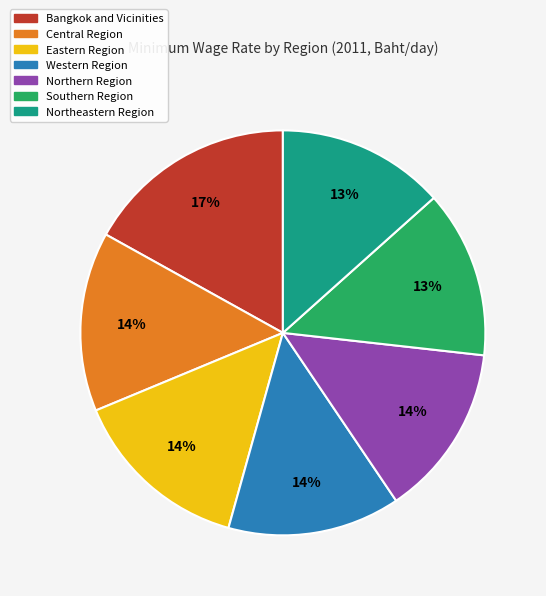

Does any single category account for the majority?

No